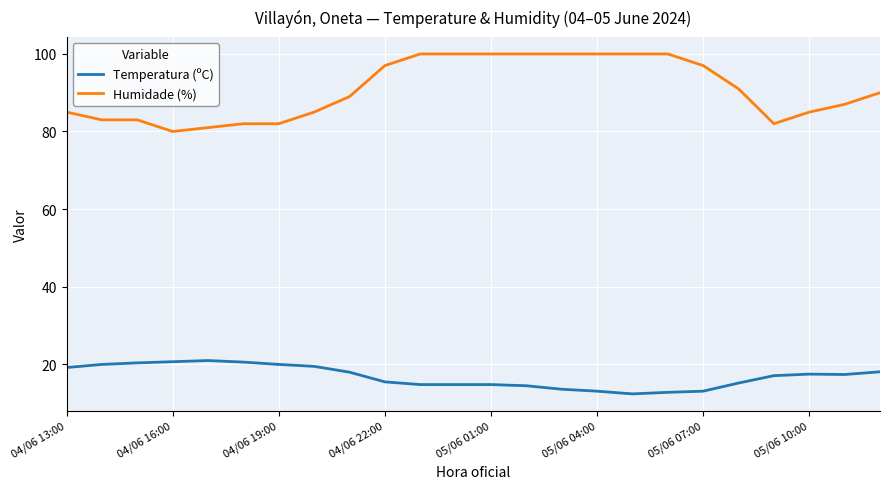

What is the minimum value for Humidade (%)?

80.0